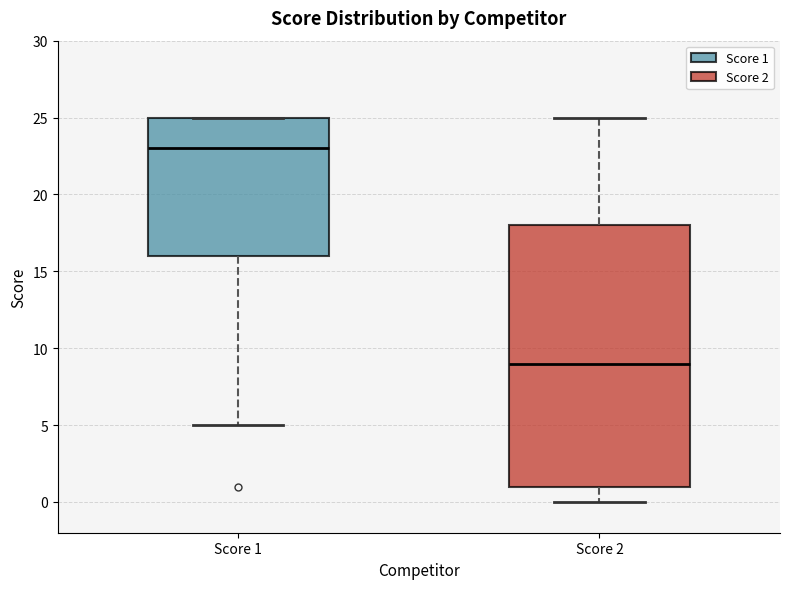

Where does the median line of the box for Score 2 sit on the y-axis? The values are not printed on the chart, so give them approximately, as read against the axis.

9